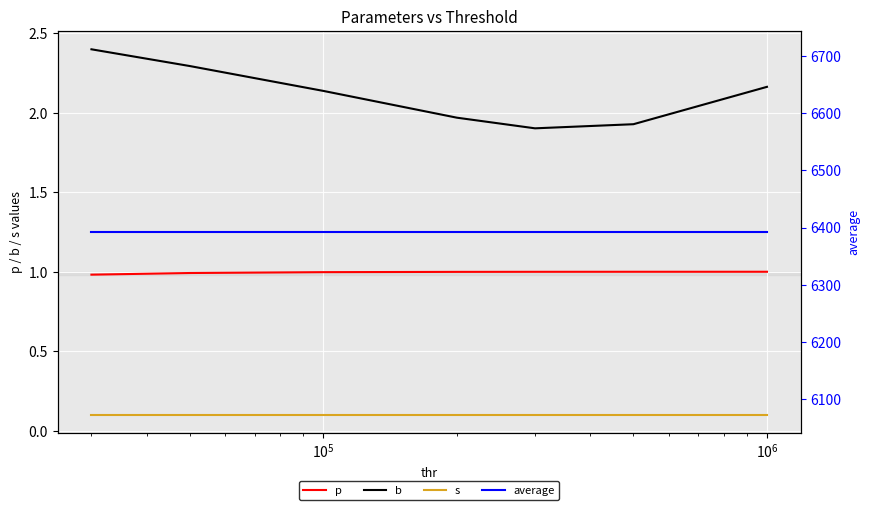

True or false: p and b cross at least once.

False